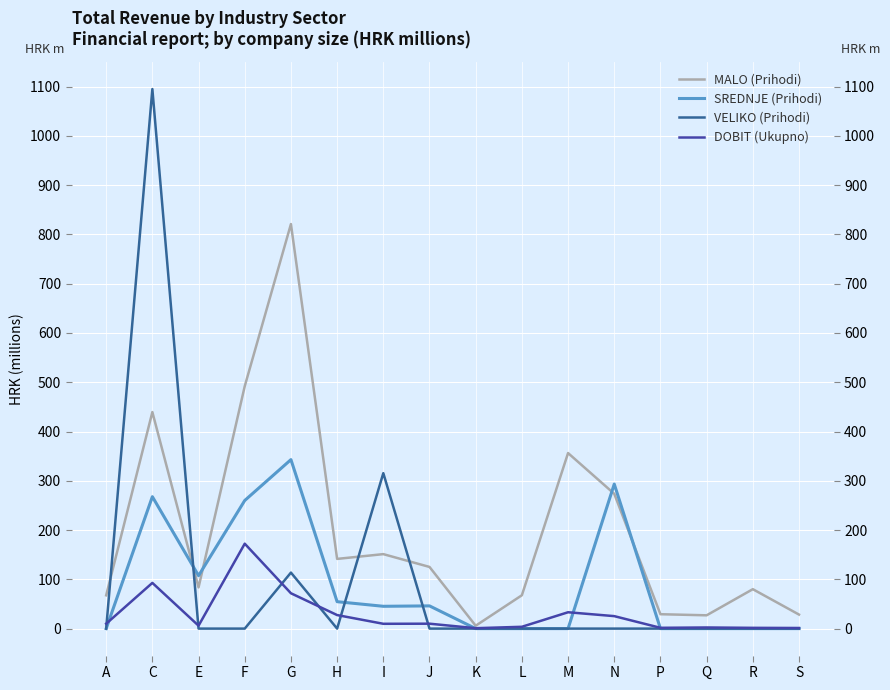

Reading left to right, what are all the values shown in this chart?

MALO (Prihodi): 67.6	439.5	83.6	492.0	821.1	141.5	151.2	125.2	5.8	67.7	356.3	273.6	29.2	27.0	80.0	28.5
SREDNJE (Prihodi): 0.0	267.8	107.4	260.0	343.0	54.6	45.3	46.1	0.0	0.0	0.0	293.4	0.0	0.0	0.0	0.0
VELIKO (Prihodi): 0.0	1095.1	0.0	0.0	113.7	0.0	315.5	0.0	0.0	0.0	0.0	0.0	0.0	0.0	0.0	0.0
DOBIT (Ukupno): 9.9	92.8	5.9	172.4	71.7	27.5	9.8	10.0	0.8	3.7	33.2	25.3	1.6	2.3	1.5	1.3